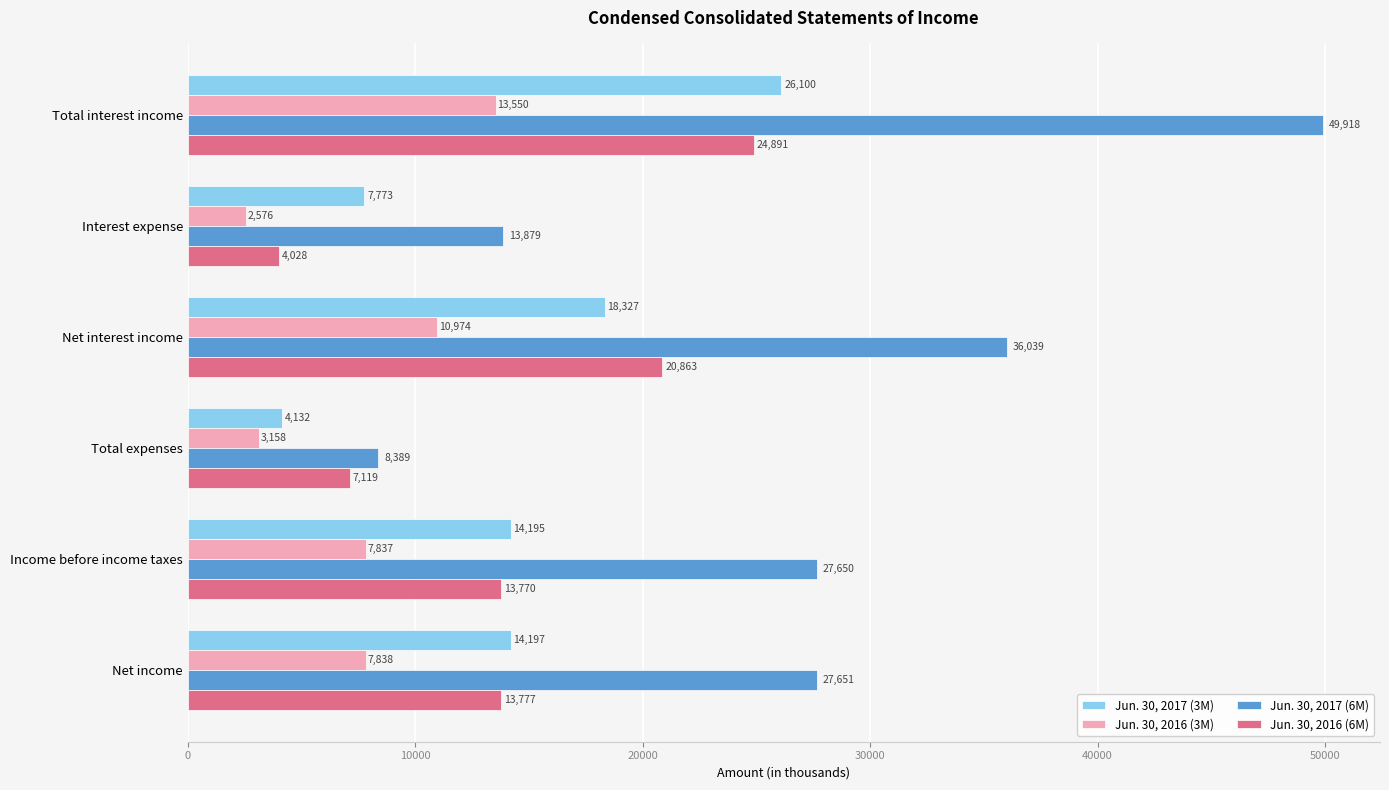

The Jun. 30, 2017 (6M) series shows 27651 at Net income. True or false?

True